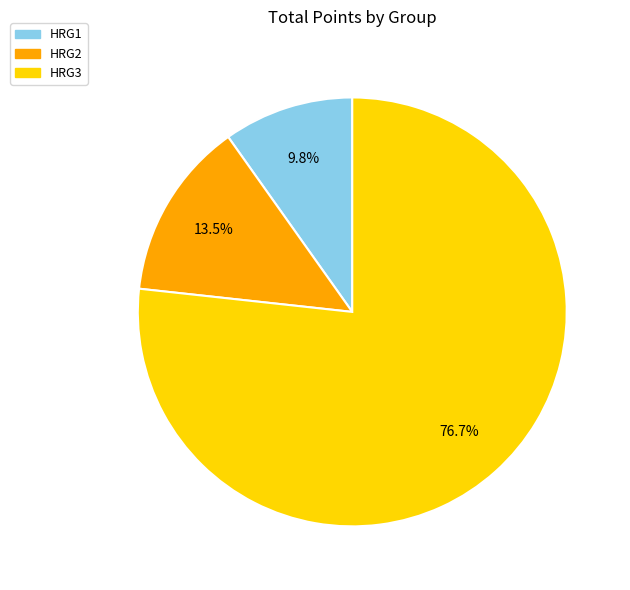

Do HRG1 and HRG3 together represent more than half of the pie?

Yes